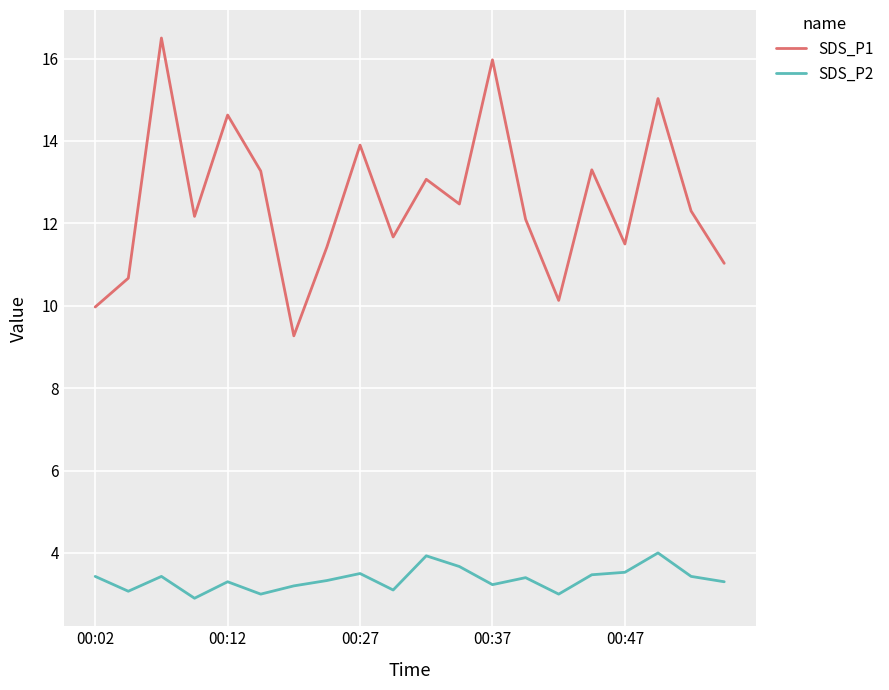

True or false: SDS_P1 and SDS_P2 cross at least once.

False